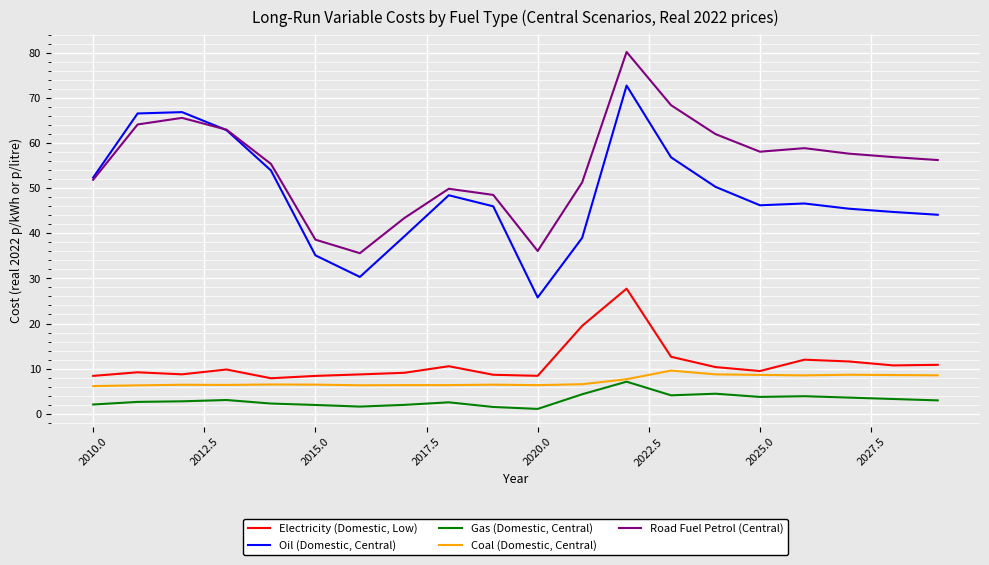

What is the lowest value of the Electricity (Domestic, Low) series?

7.9